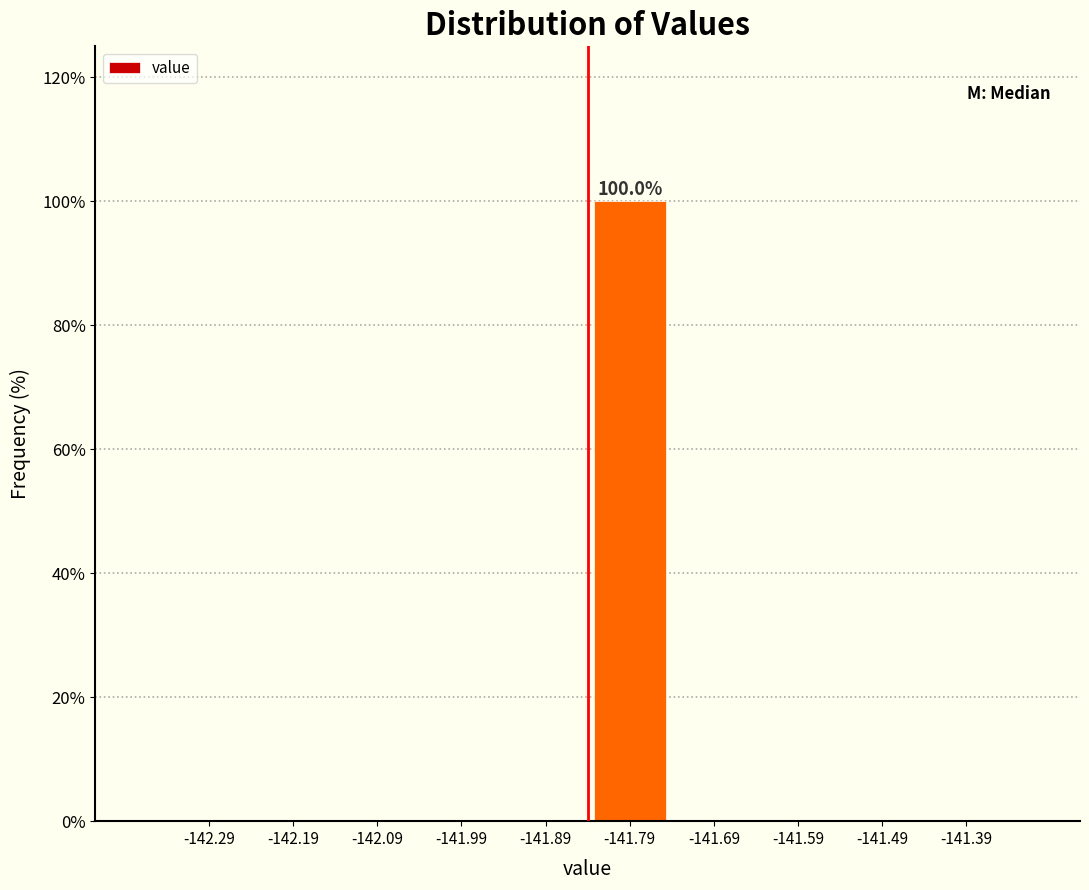

Which range on the x-axis has the tallest bar?

-141.84 to -141.74